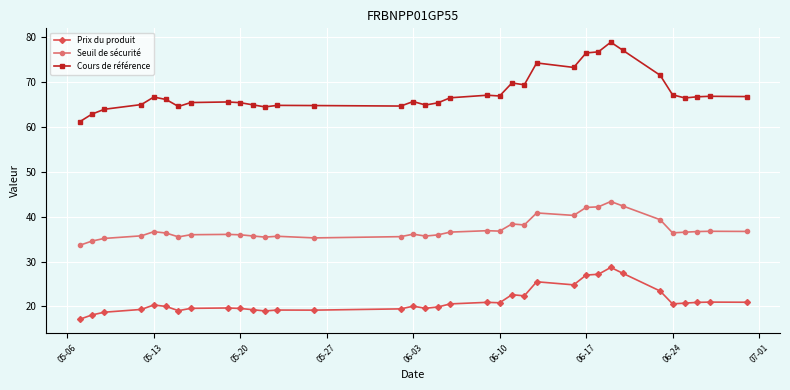

What is the highest value of the Seuil de sécurité series?

43.4